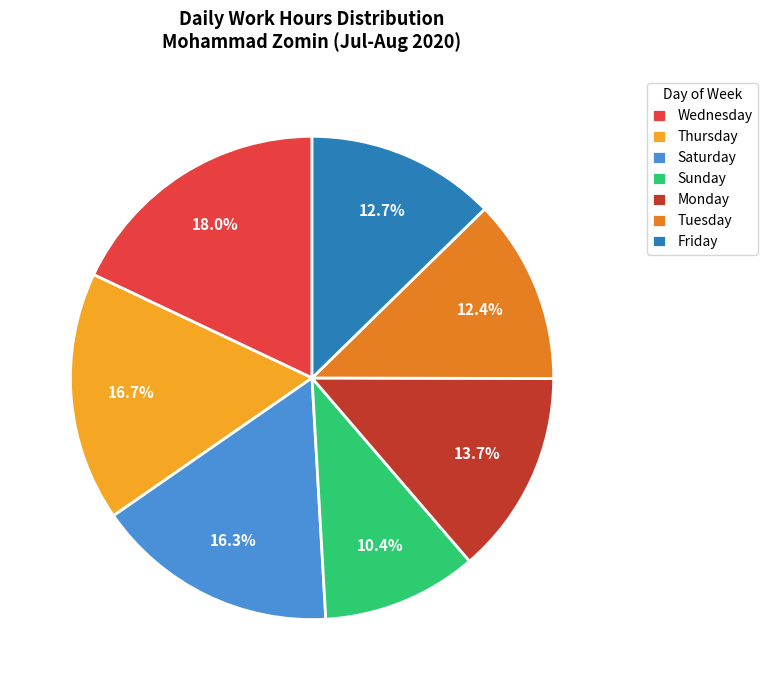

Is Thursday the majority of the pie?

No